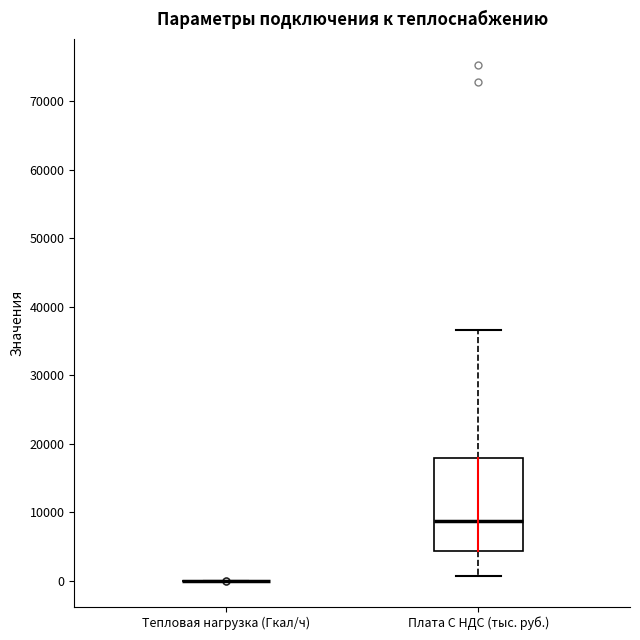

Where is the lower edge of the box for Плата С НДС (тыс. руб.) on the y-axis? The values are not printed on the chart, so give them approximately, as read against the axis.

4000